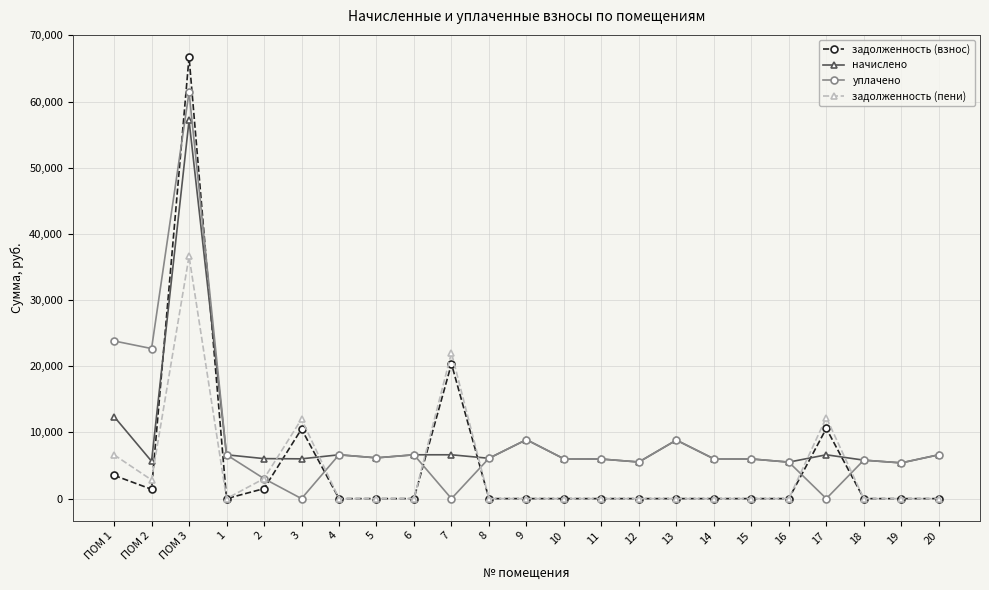

The уплачено series shows 3022.2 at 2. True or false?

True